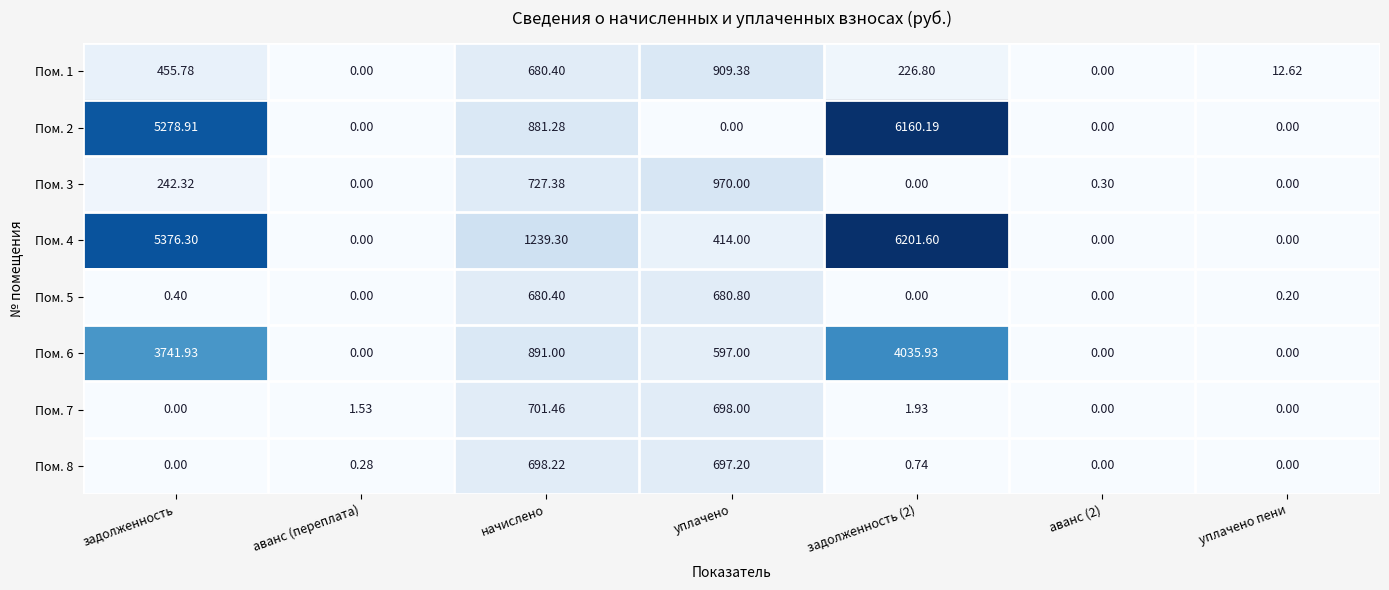

How many data points does each series have?

7